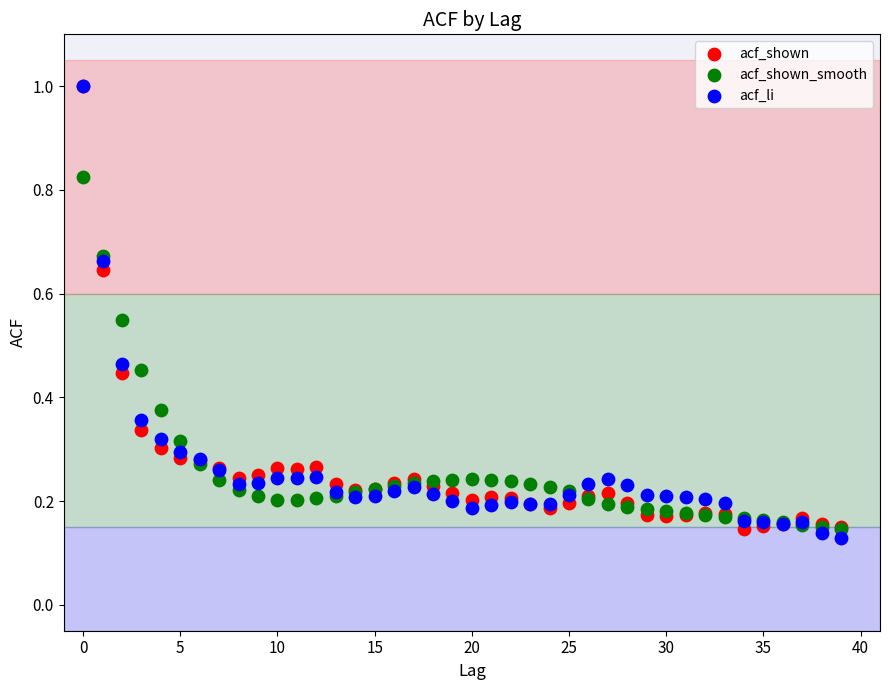

Which series contains the lowest Y value?

acf_li